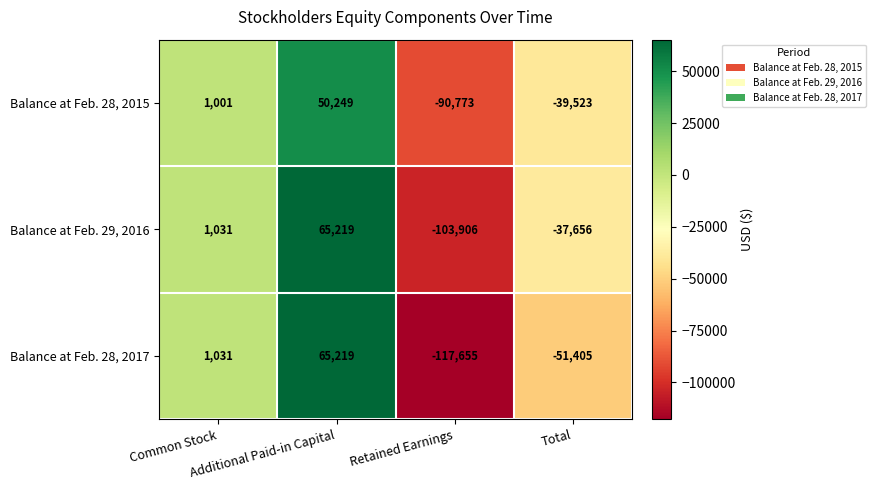

What is the difference between the second highest and second lowest values in the Balance at Feb. 28, 2017 series?

52436